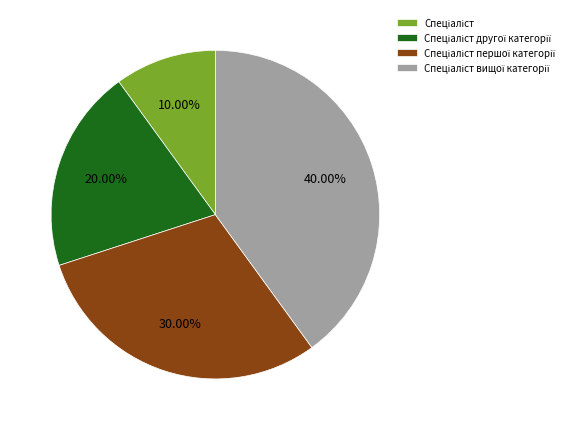

Is there a majority slice in this chart?

No